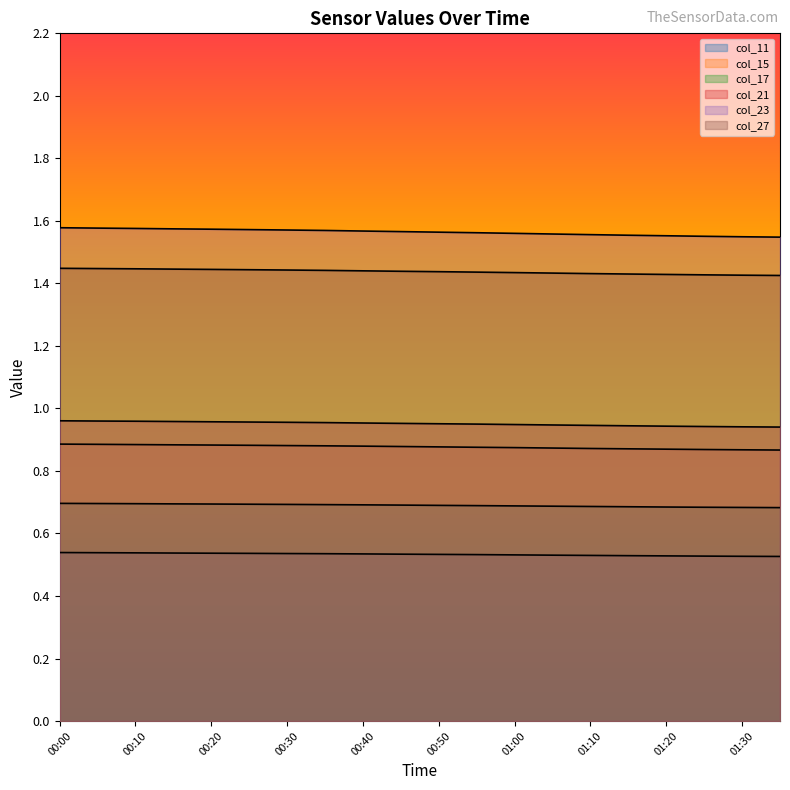

Reading left to right, transcribe all the data shown in this chart.

col_11: 00:00=0.5	00:05=0.5	00:10=0.5	00:15=0.5	00:20=0.5	00:25=0.5	00:30=0.5	00:35=0.5	00:40=0.5	00:45=0.5	00:50=0.5	00:55=0.5	01:00=0.5	01:05=0.5	01:10=0.5	01:15=0.5	01:20=0.5	01:25=0.5	01:30=0.5	01:35=0.5
col_15: 00:00=0.9	00:05=0.9	00:10=0.9	00:15=0.9	00:20=0.9	00:25=0.9	00:30=0.9	00:35=0.9	00:40=0.9	00:45=0.9	00:50=0.9	00:55=0.9	01:00=0.9	01:05=0.9	01:10=0.9	01:15=0.9	01:20=0.9	01:25=0.9	01:30=0.9	01:35=0.9
col_17: 00:00=0.7	00:05=0.7	00:10=0.7	00:15=0.7	00:20=0.7	00:25=0.7	00:30=0.7	00:35=0.7	00:40=0.7	00:45=0.7	00:50=0.7	00:55=0.7	01:00=0.7	01:05=0.7	01:10=0.7	01:15=0.7	01:20=0.7	01:25=0.7	01:30=0.7	01:35=0.7
col_21: 00:00=1.0	00:05=1.0	00:10=1.0	00:15=1.0	00:20=1.0	00:25=1.0	00:30=1.0	00:35=1.0	00:40=1.0	00:45=1.0	00:50=1.0	00:55=0.9	01:00=0.9	01:05=0.9	01:10=0.9	01:15=0.9	01:20=0.9	01:25=0.9	01:30=0.9	01:35=0.9
col_23: 00:00=1.6	00:05=1.6	00:10=1.6	00:15=1.6	00:20=1.6	00:25=1.6	00:30=1.6	00:35=1.6	00:40=1.6	00:45=1.6	00:50=1.6	00:55=1.6	01:00=1.6	01:05=1.6	01:10=1.6	01:15=1.6	01:20=1.6	01:25=1.6	01:30=1.5	01:35=1.5
col_27: 00:00=1.4	00:05=1.4	00:10=1.4	00:15=1.4	00:20=1.4	00:25=1.4	00:30=1.4	00:35=1.4	00:40=1.4	00:45=1.4	00:50=1.4	00:55=1.4	01:00=1.4	01:05=1.4	01:10=1.4	01:15=1.4	01:20=1.4	01:25=1.4	01:30=1.4	01:35=1.4